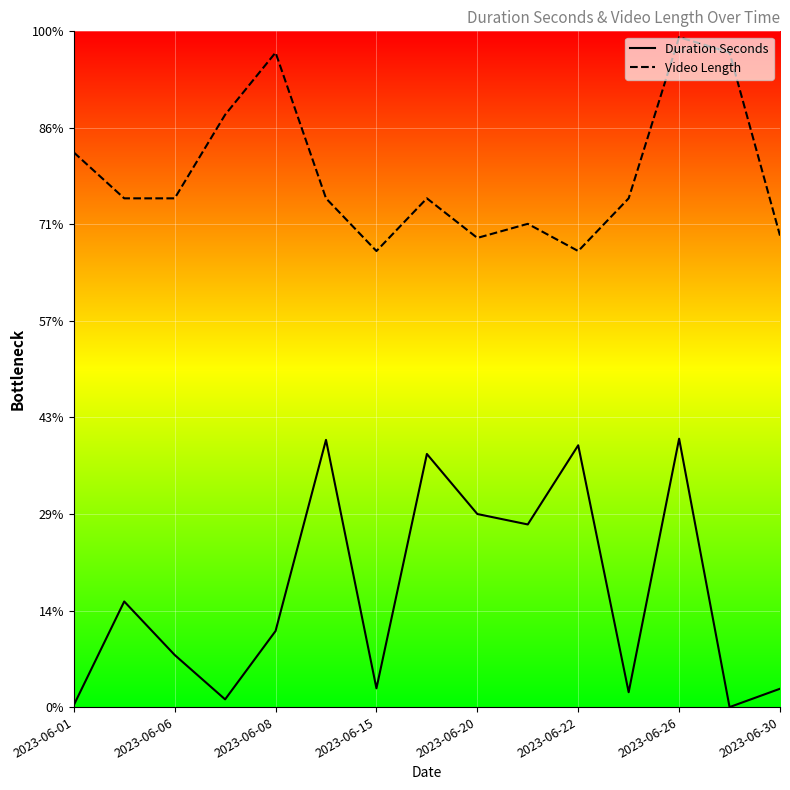

Does the chart have visible grid lines?

Yes